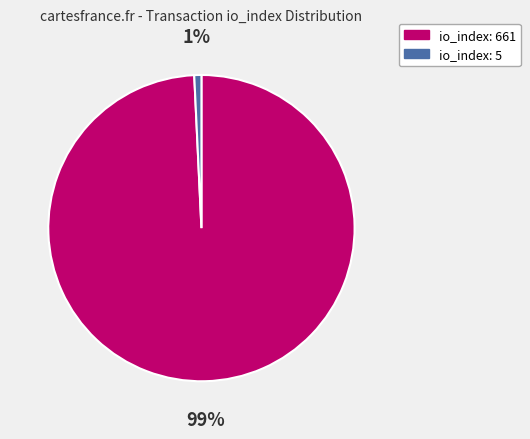

Is the sum of io_index: 5 and io_index: 661 greater than half?

Yes